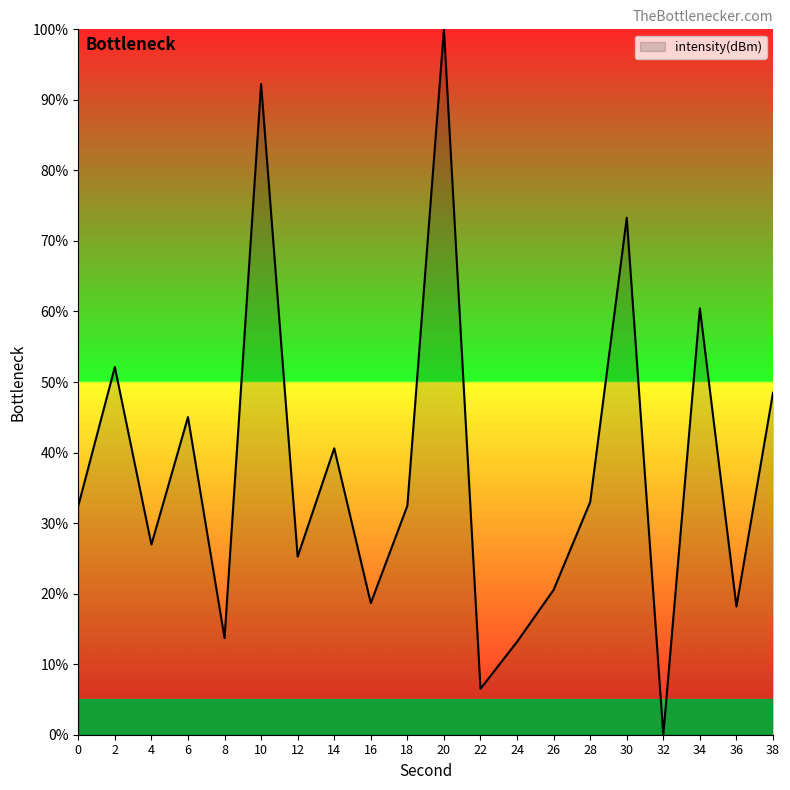

Which category has the lowest value across all series?

32